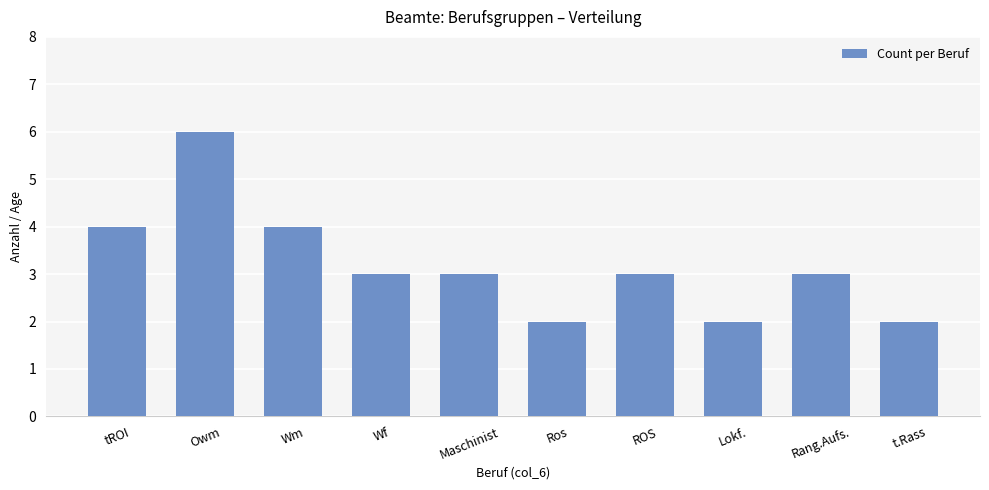

What is the maximum value shown in the chart?

6